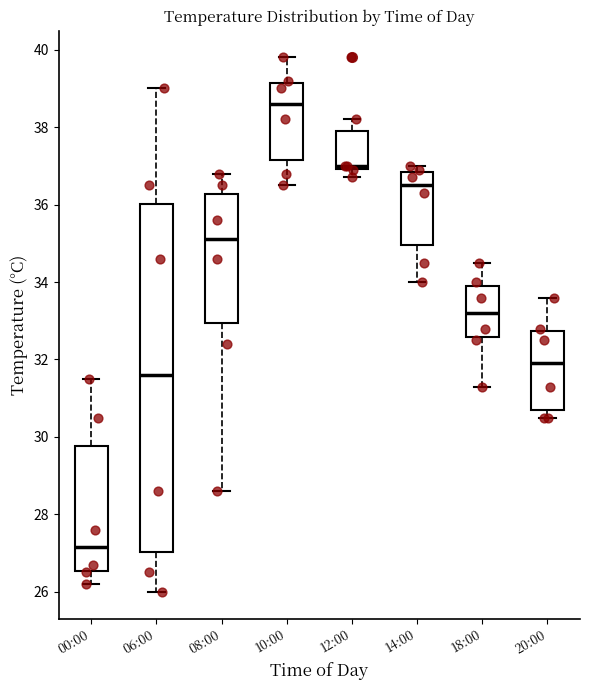

Comparing the boxes themselves (not the whiskers), which one is the tallest?

06:00